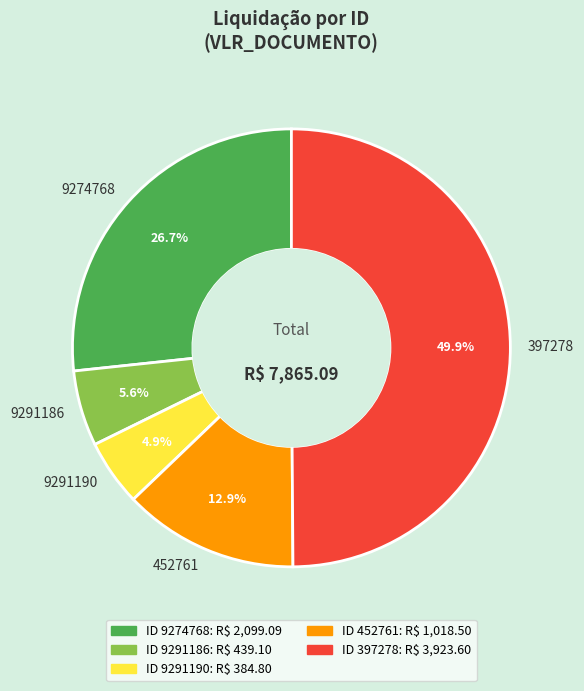

Approximately how many times larger is the value at 9274768 compared to 397278?

0.5